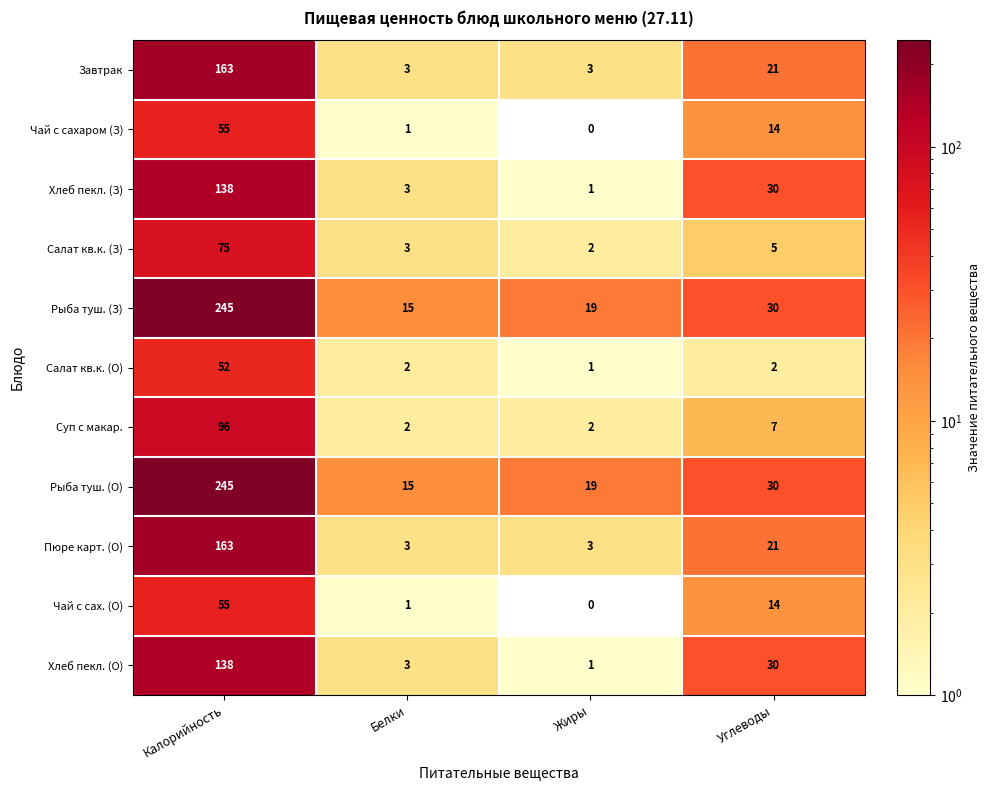

Which label corresponds to the smallest value in the chart?

Жиры